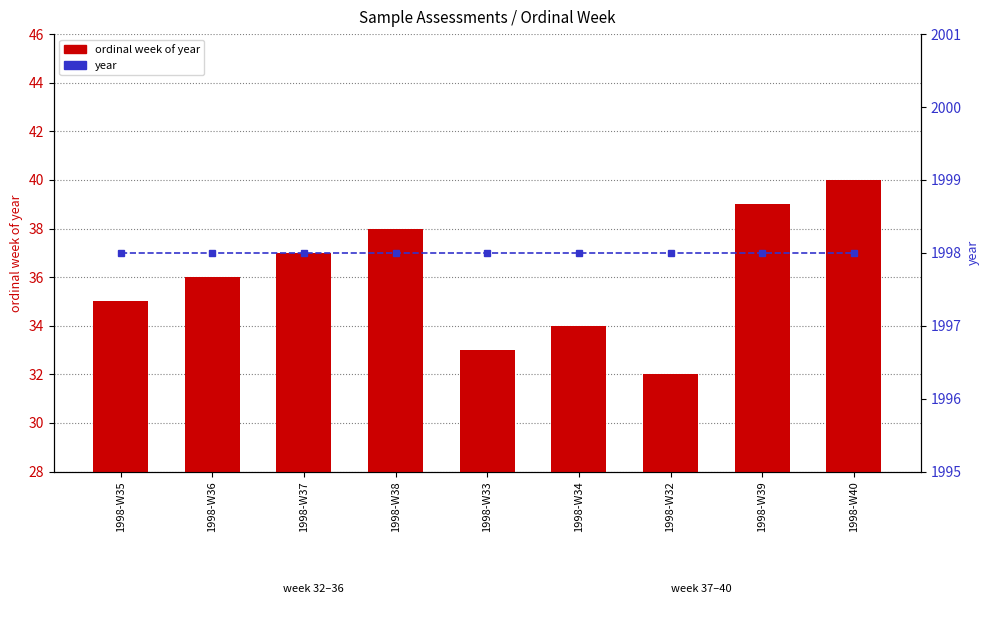

How many ordinal week of year values are between 34 and 38?

5